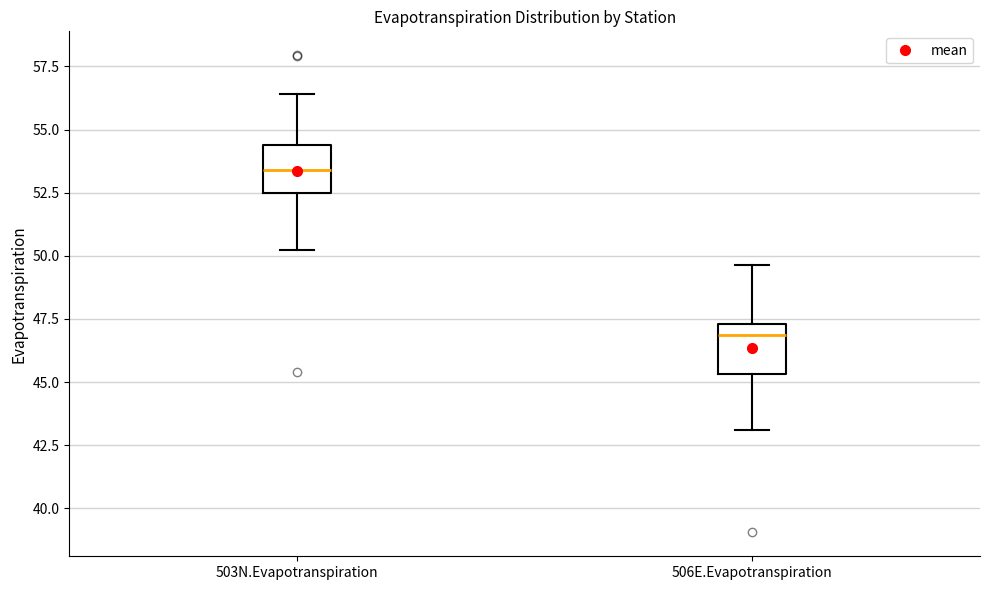

Which box has the lowest median line?

506E.Evapotranspiration